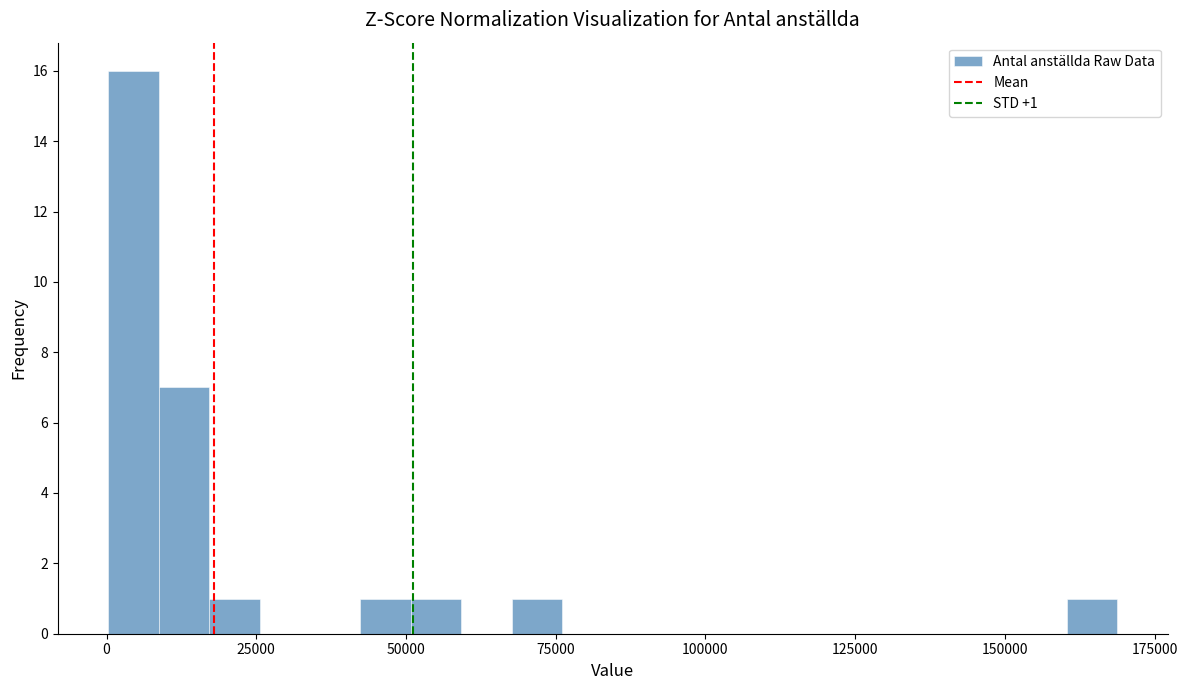

Read against the x-axis, roughly where is the centre of the tallest bar?

5000